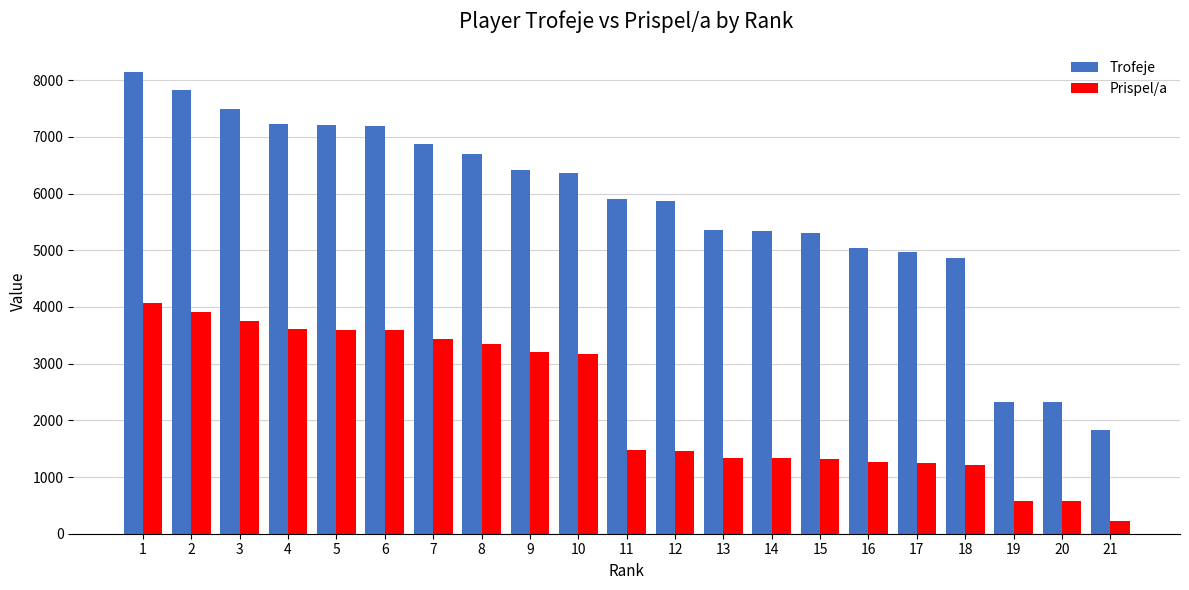

True or false: Prispel/a has a value of 3602 at 5.

True